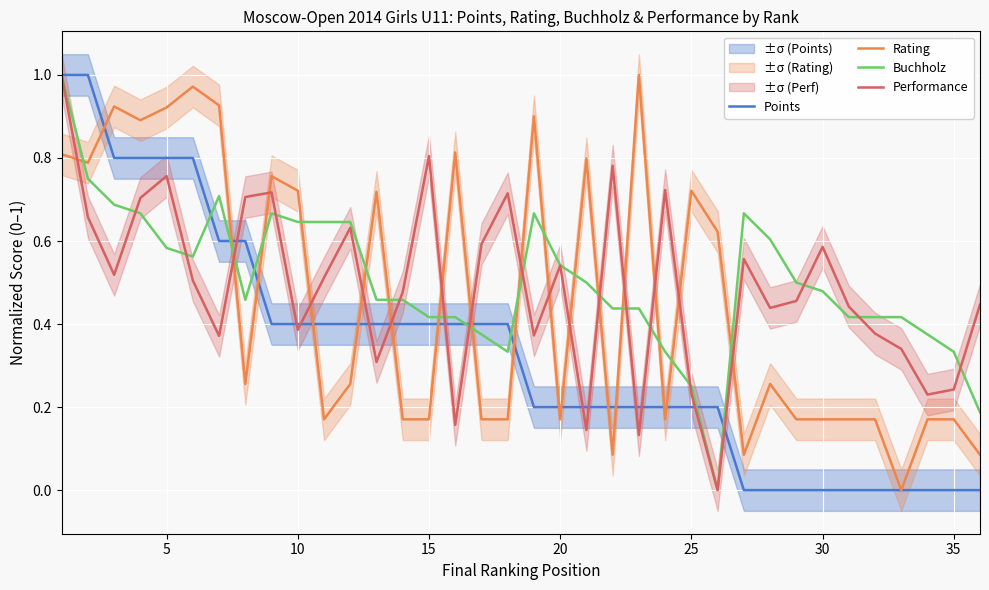

Count the number of categories in the chart.

36